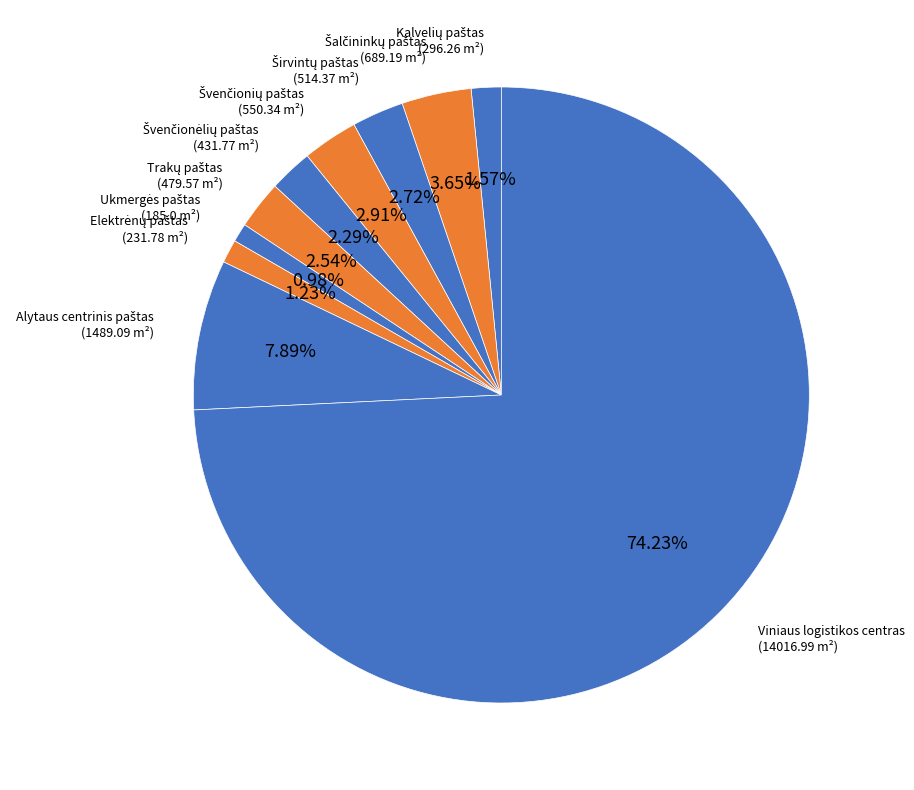

What is the largest slice in the pie chart?

Viniaus logistikos centras